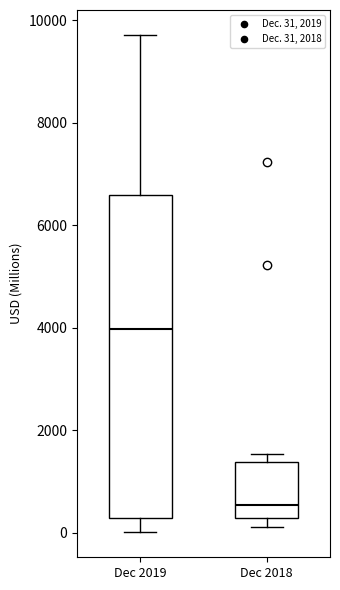

Which box is the tallest, from its lower edge to its upper edge?

Dec 2019